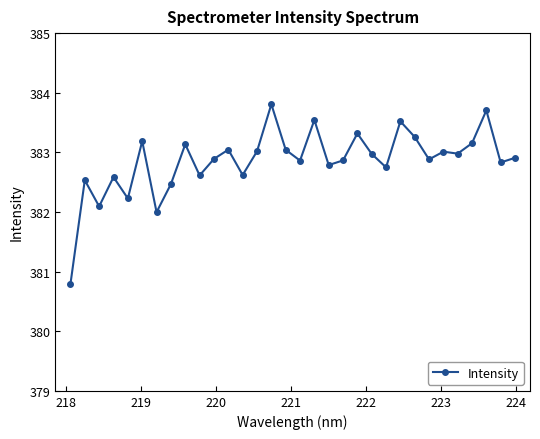

What is the difference between the maximum and minimum values?

3.0